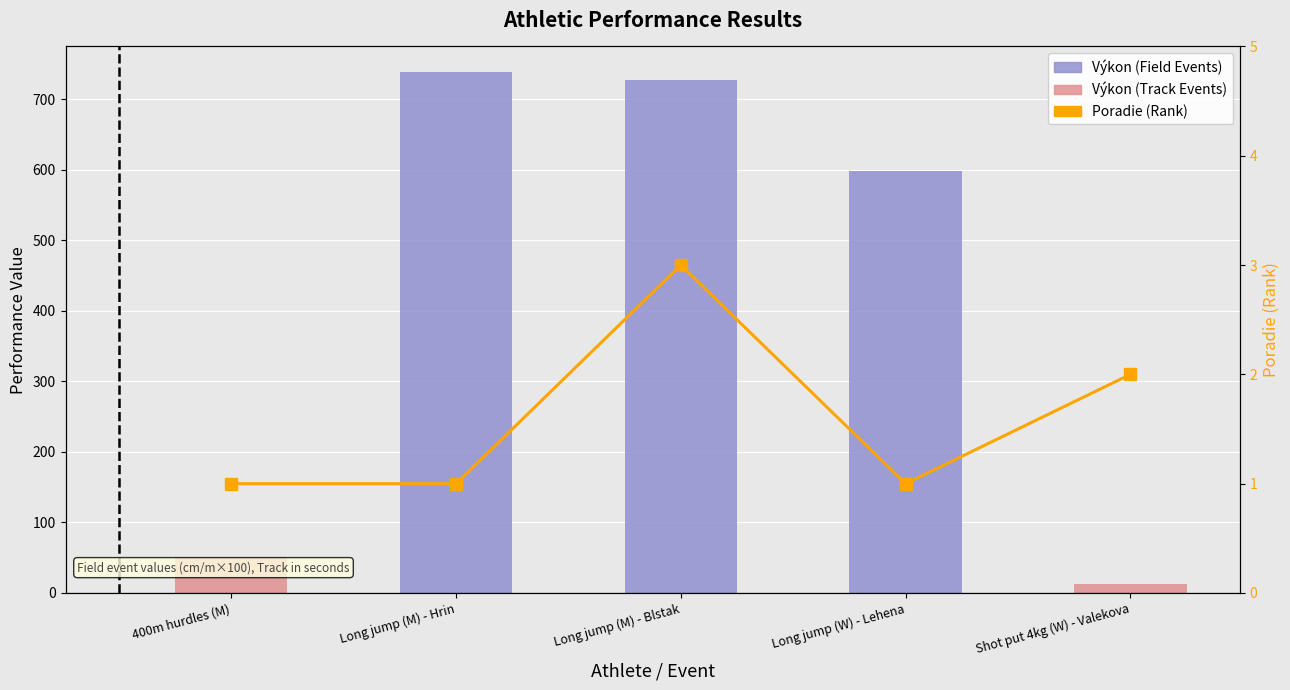

Count the number of categories in the chart.

5